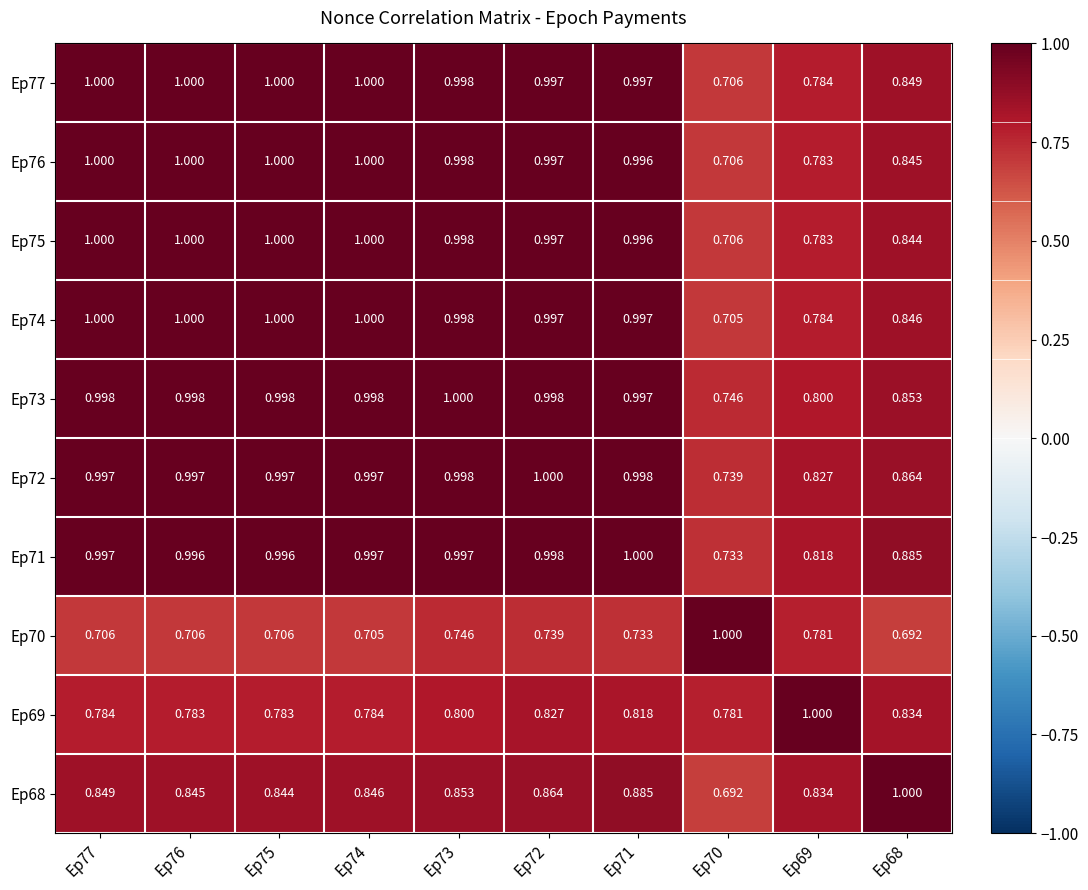

What is the smallest value displayed?

0.7